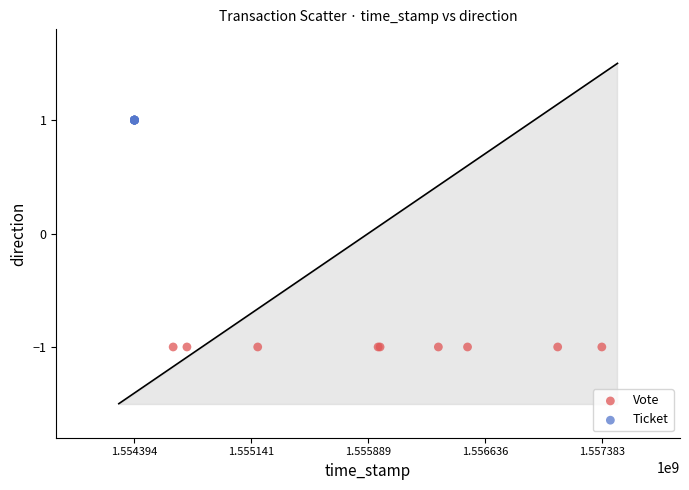

Which series reaches the minimum Y coordinate?

Vote